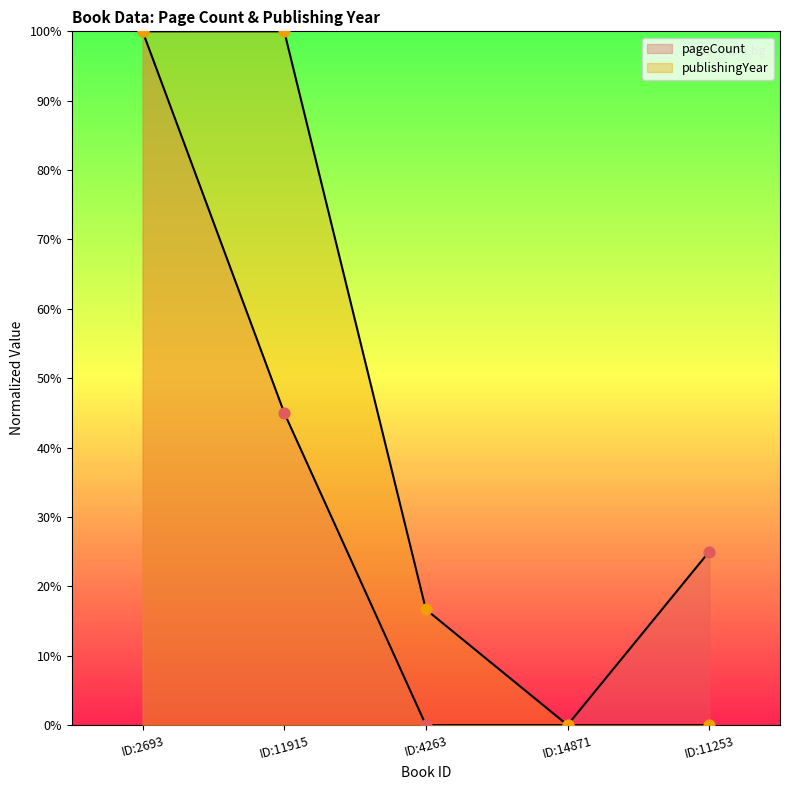

Which series has the widest spread of Y values?

pageCount